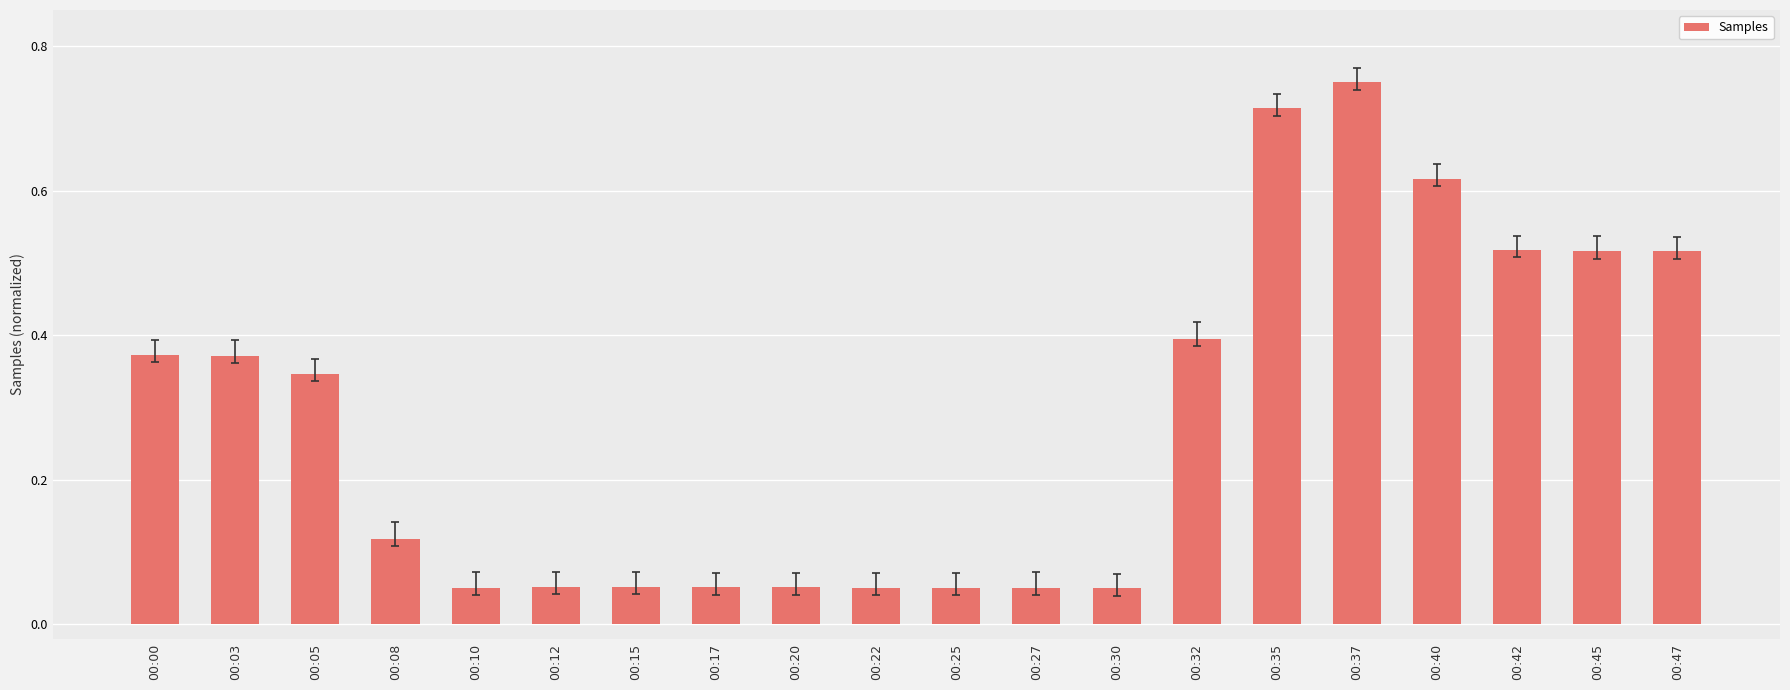

What is the sum of the values at 00:03 and 00:40?

1.0